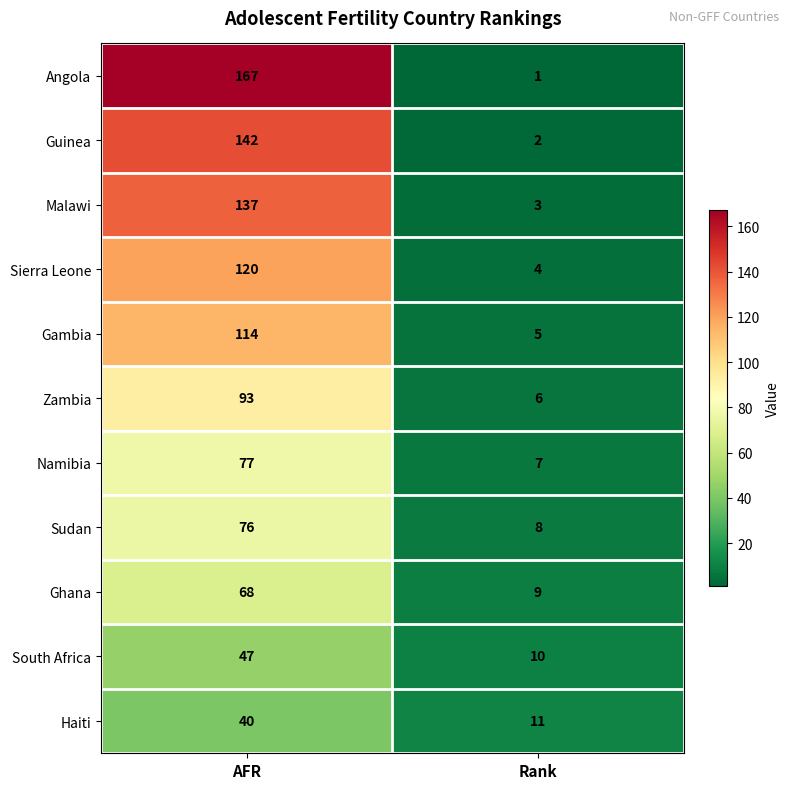

True or false: Gambia has a value of 5 at Rank.

True